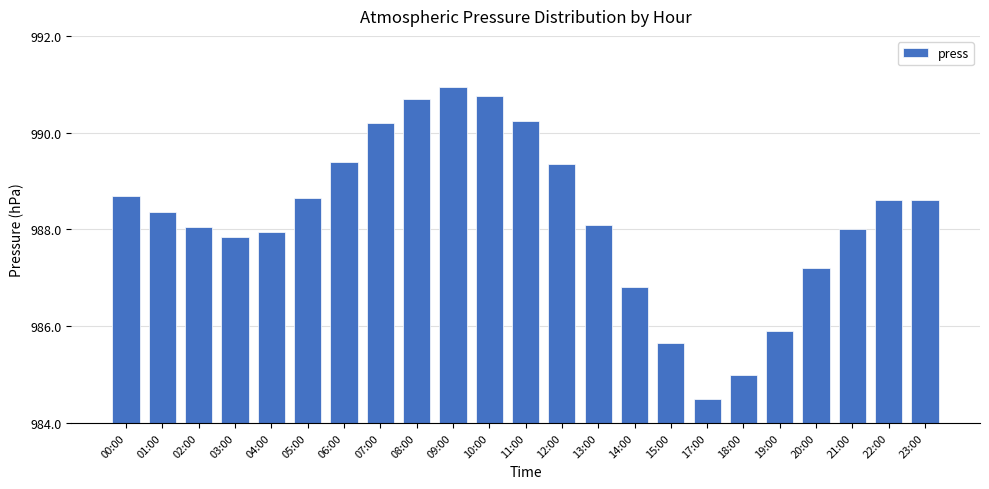

Are the bars horizontal?

No